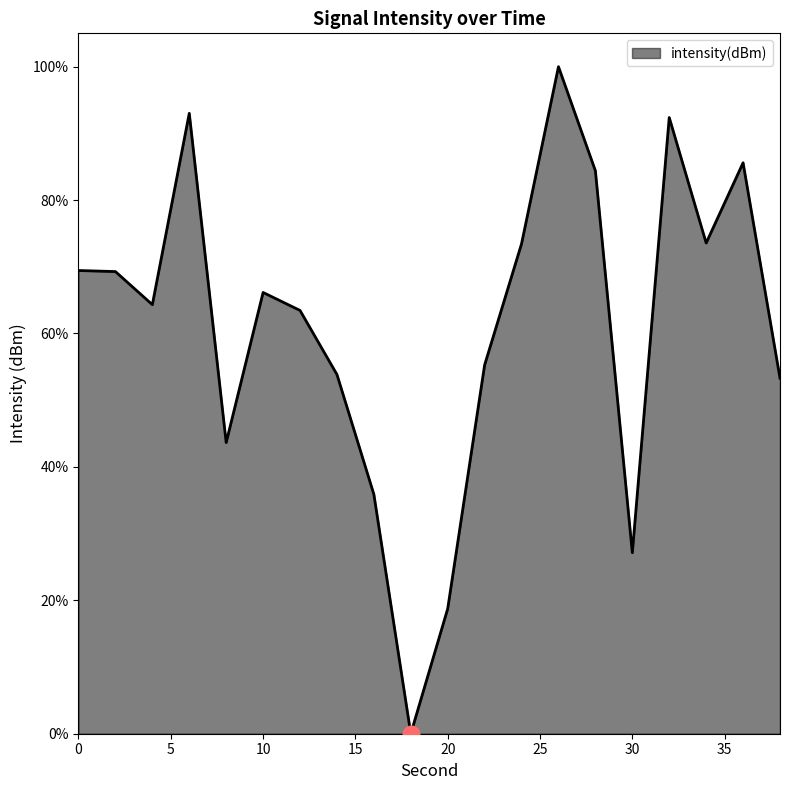

What is the difference between the maximum and minimum values?

100.0